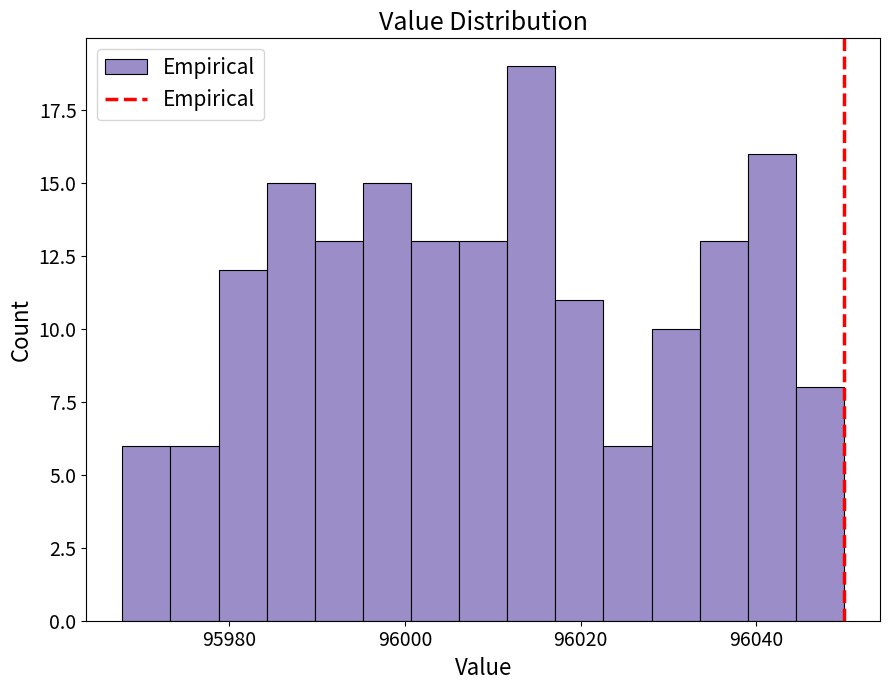

Around what value on the x-axis is the tallest bar? Give the approximate position of its centre, as read against the axis.

96014